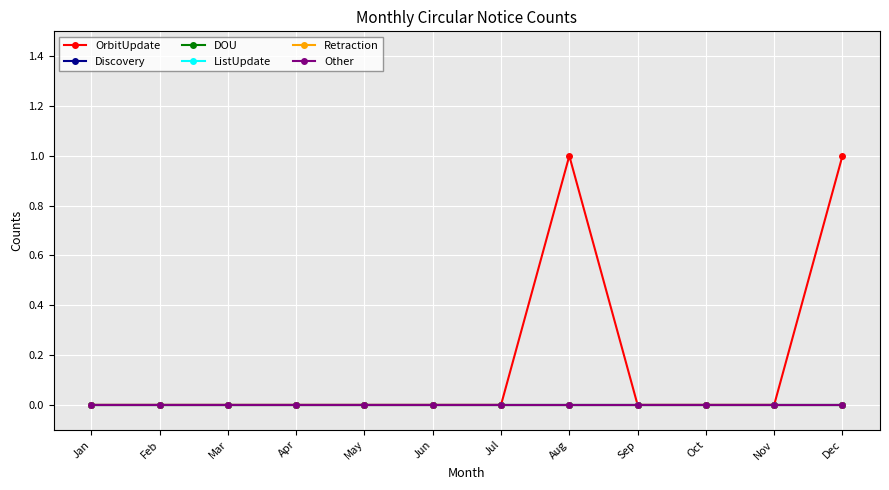

Does the chart have visible grid lines?

Yes